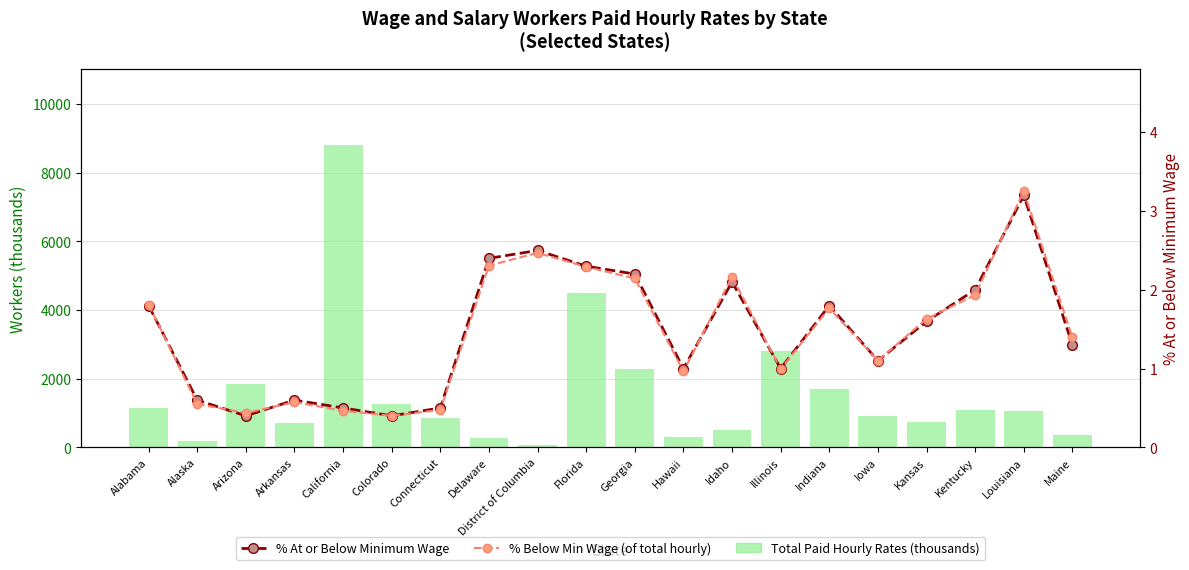

Read the % Below Min Wage (of total hourly) value at Arkansas.

0.6